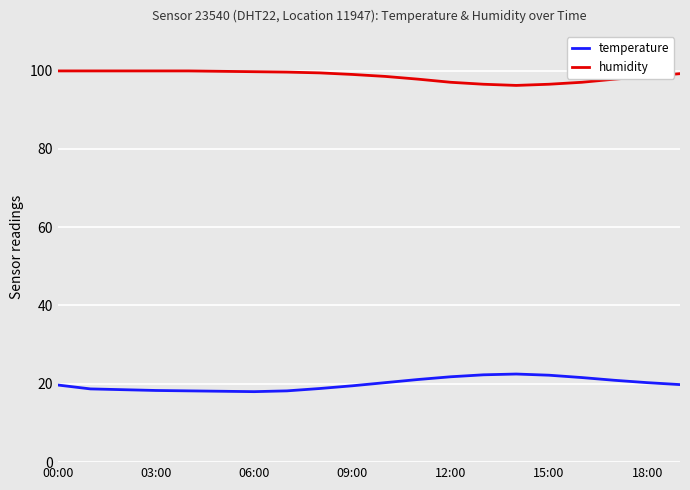

What is the minimum value shown in the chart?

18.0